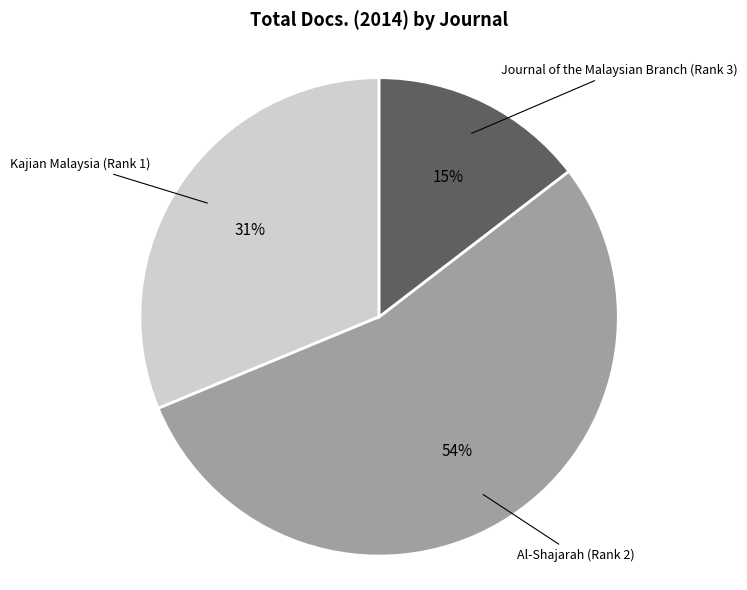

Does any single category account for the majority?

Yes